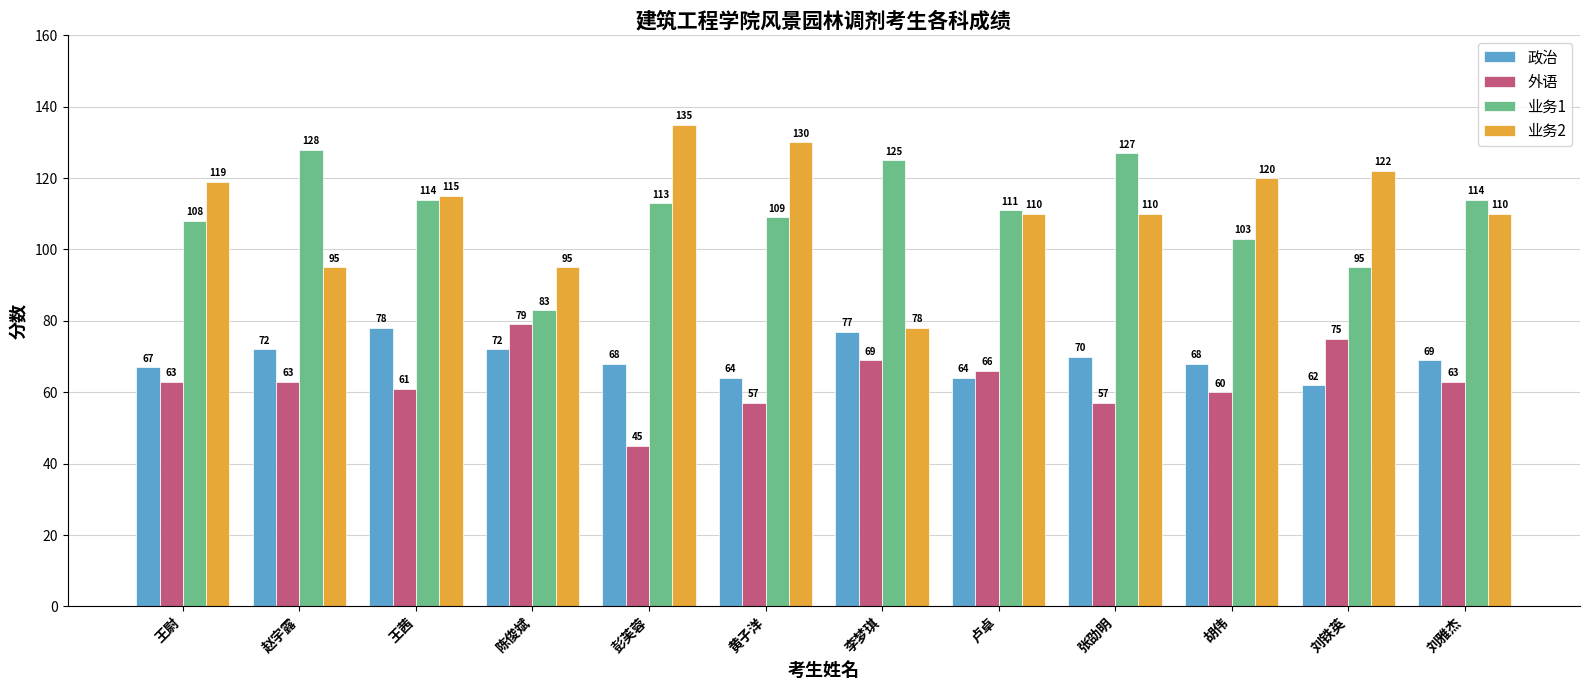

True or false: 业务2 has a value of 160 at 卢卓.

False